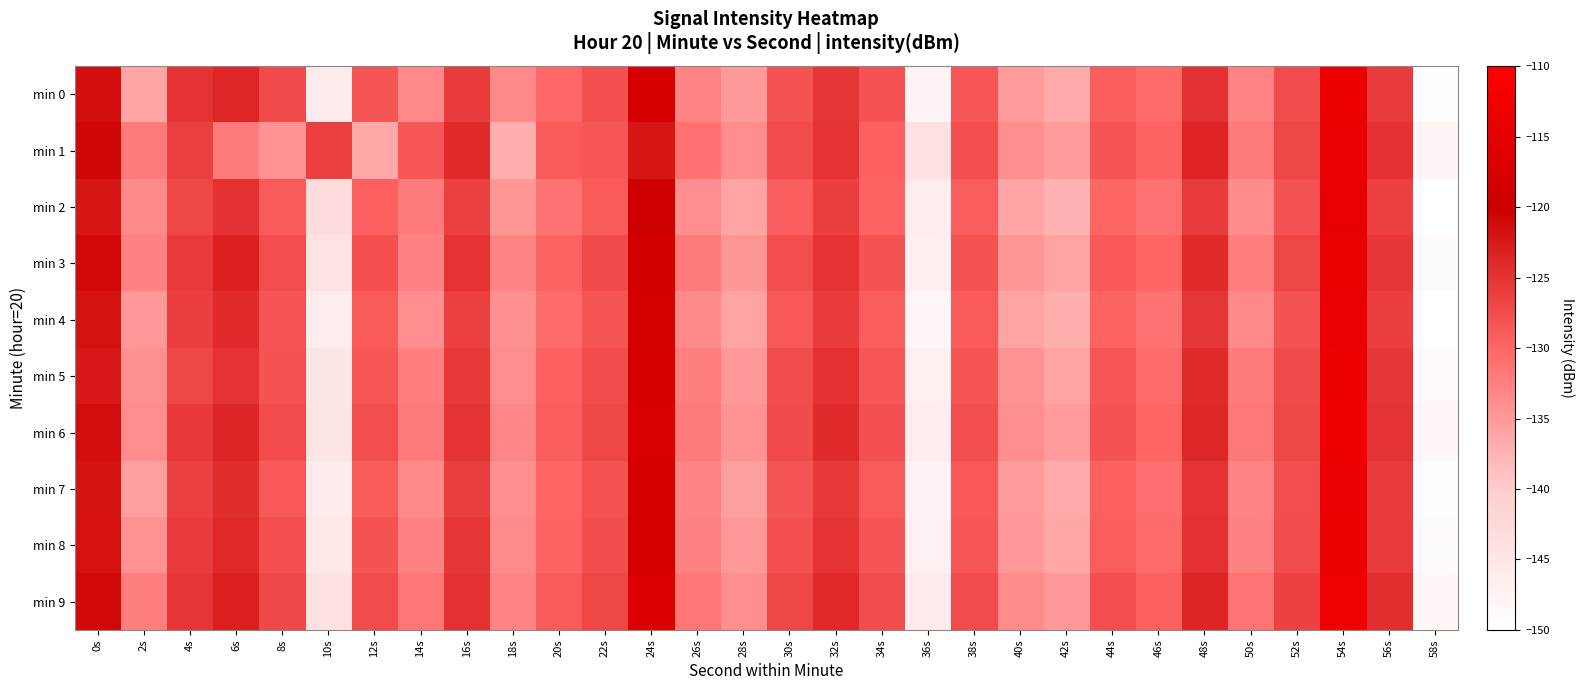

List the series in order of their peak value, lowest first.

min 2, min 4, min 1, min 7, min 3, min 8, min 5, min 0, min 6, min 9